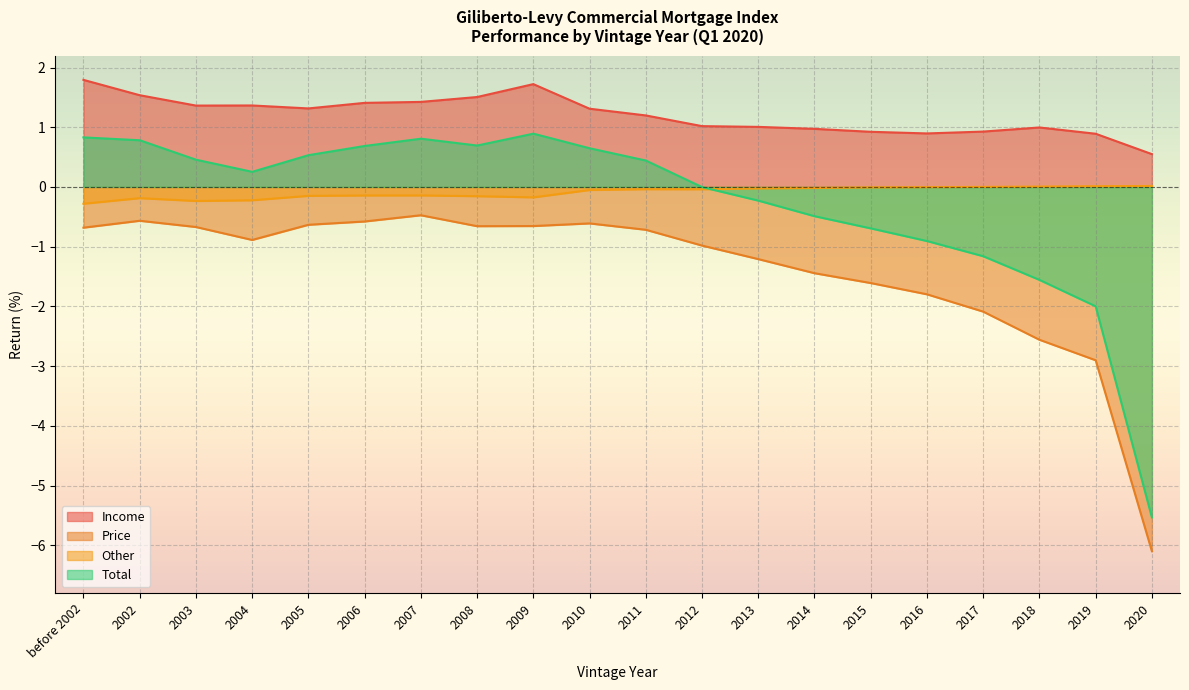

Rank the categories by Income value from highest to lowest.

before 2002, 2009, 2002, 2008, 2007, 2006, 2004, 2003, 2005, 2010, 2011, 2012, 2013, 2018, 2014, 2017, 2015, 2016, 2019, 2020